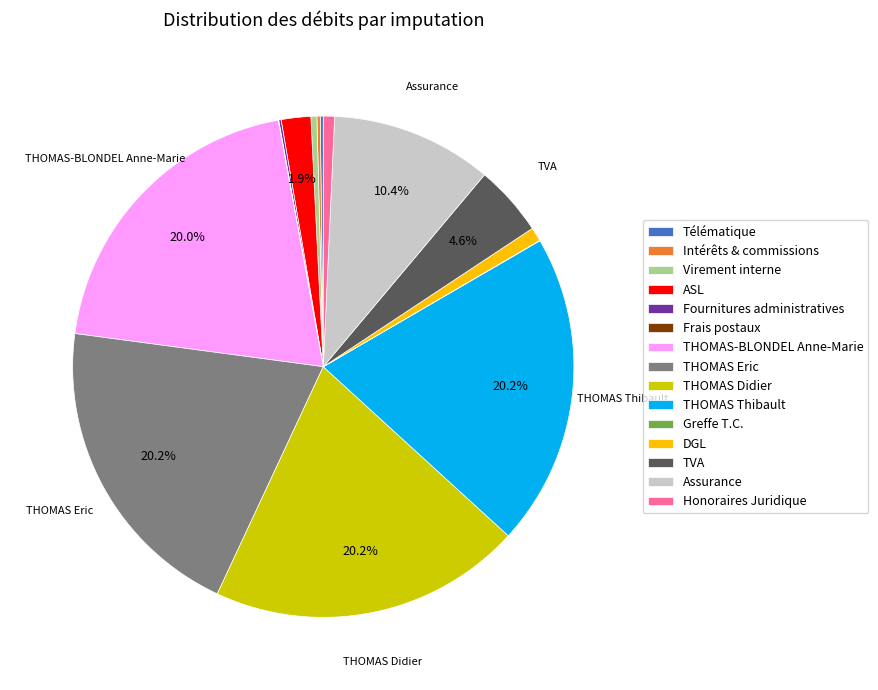

Approximately how many times larger is the value at THOMAS-BLONDEL Anne-Marie compared to Assurance?

1.9